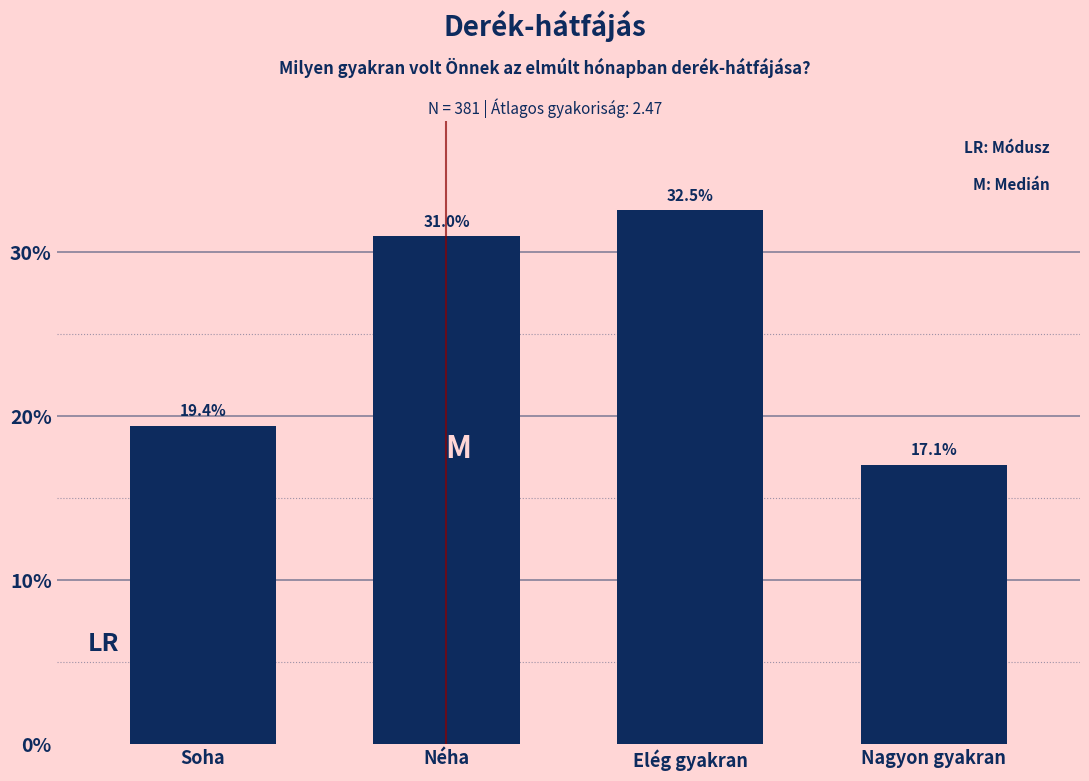

At which label is the value closest to 24?

Soha